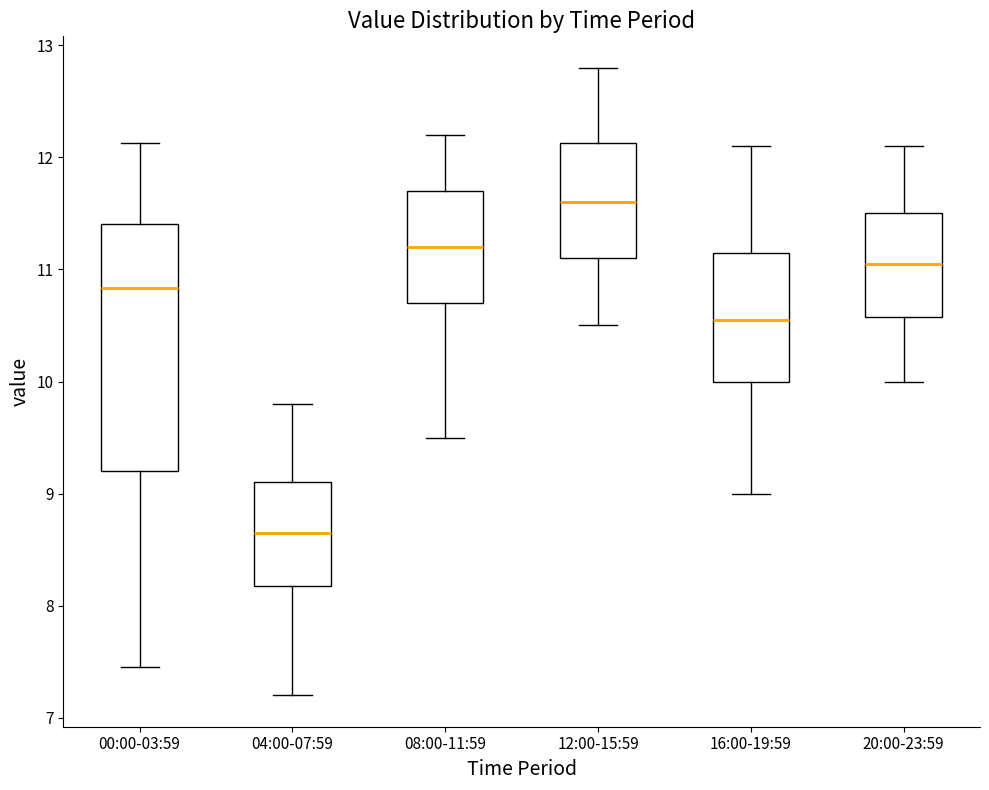

Which box's median line is the lowest?

04:00-07:59